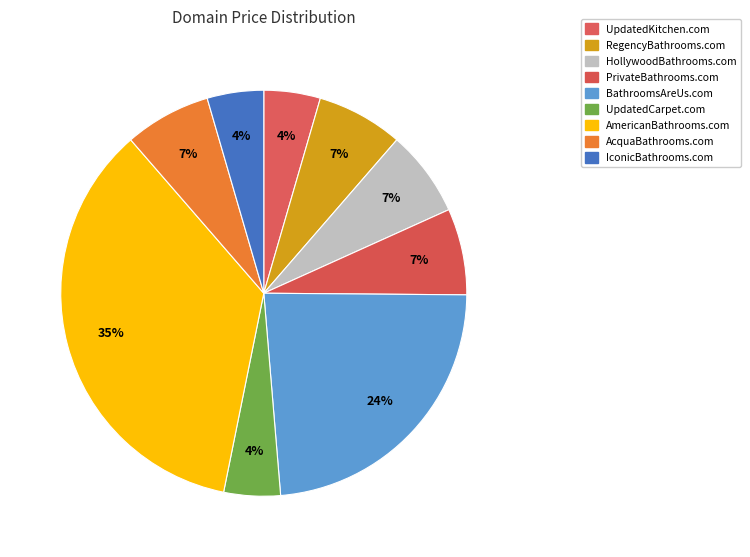

How many slices are in this pie chart?

9